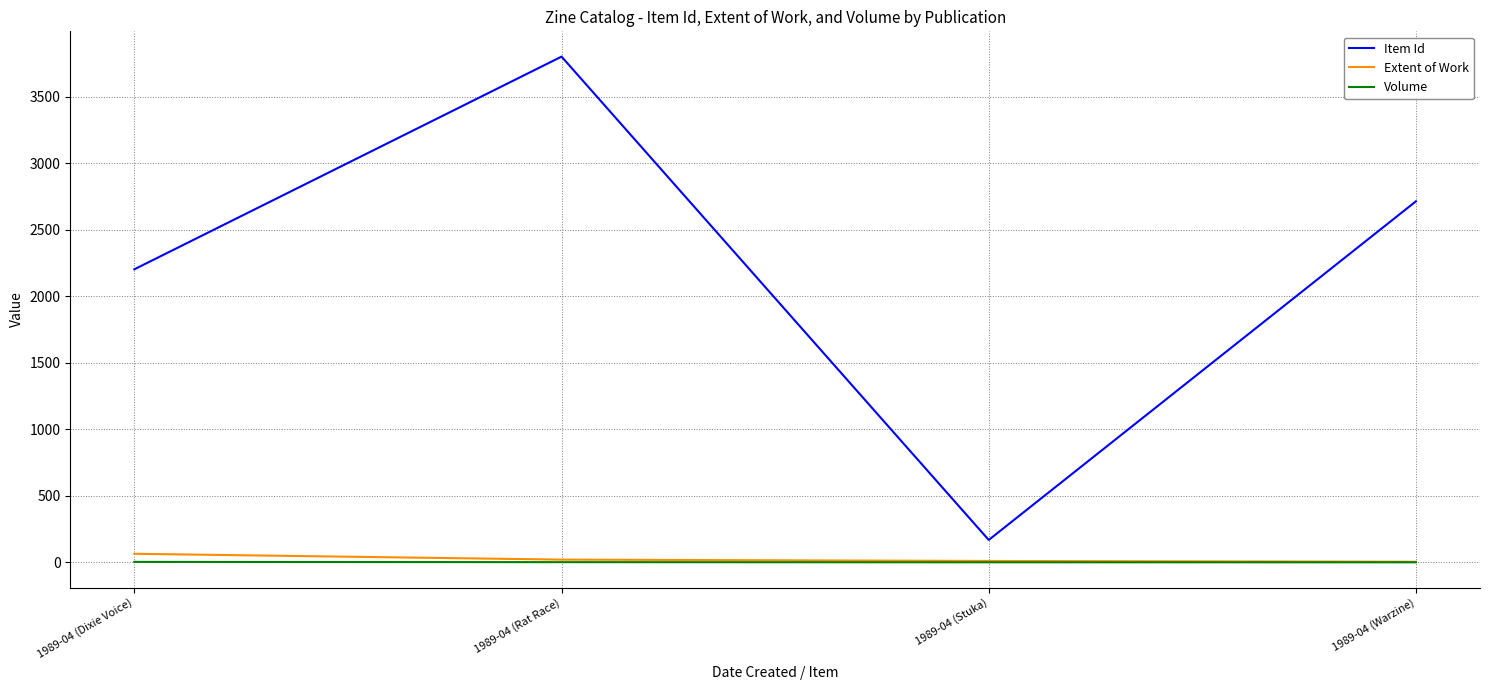

True or false: Item Id and Volume cross at least once.

False